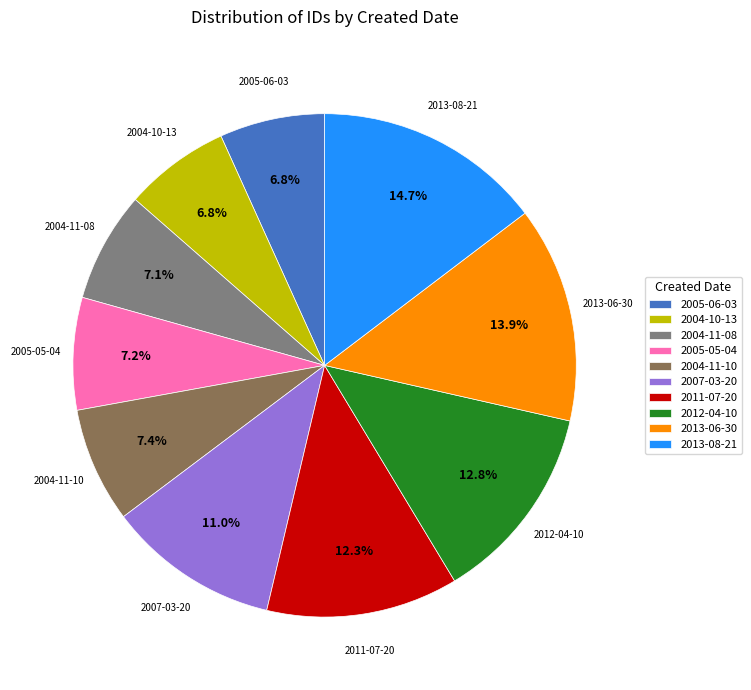

Does 2004-11-10 represent more than half of the total?

No